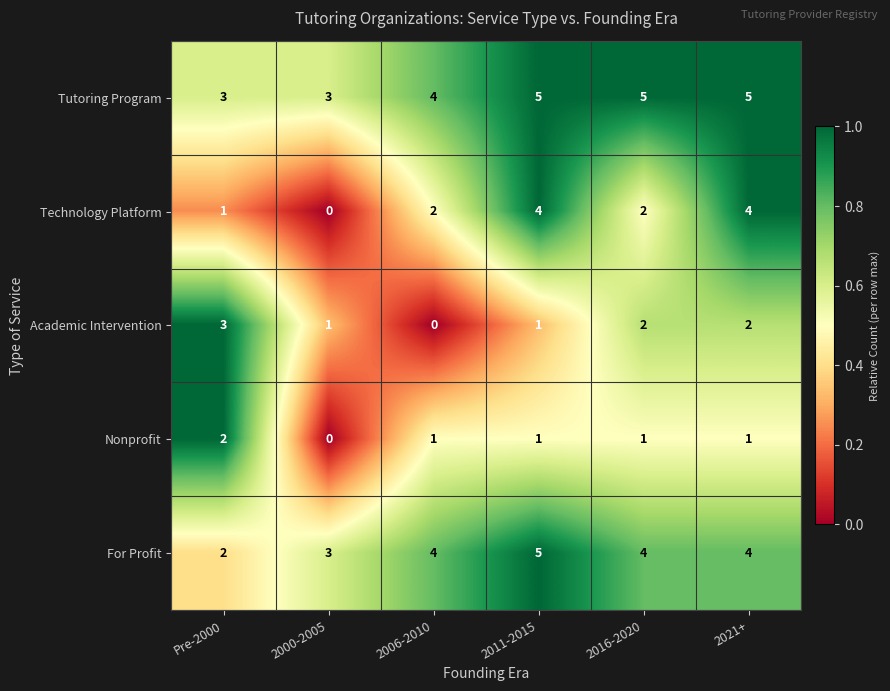

Which series has the largest total across all categories?

Tutoring Program